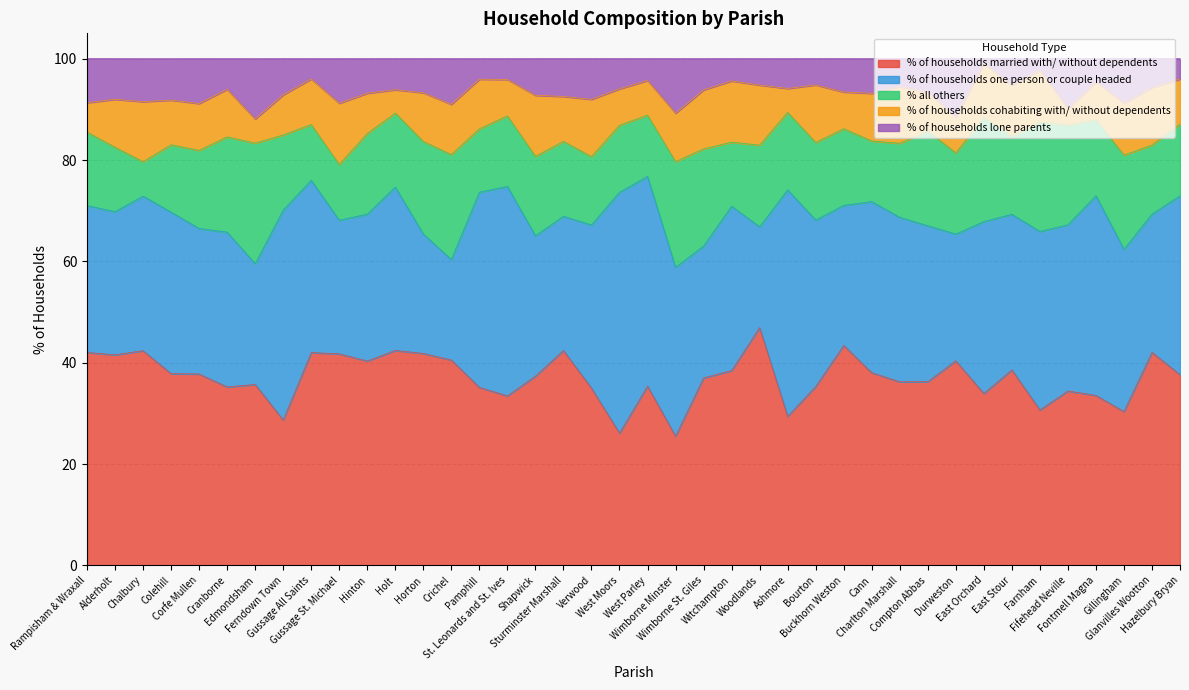

Where is the first local maximum for % of households married with/ without dependents?

Chalbury